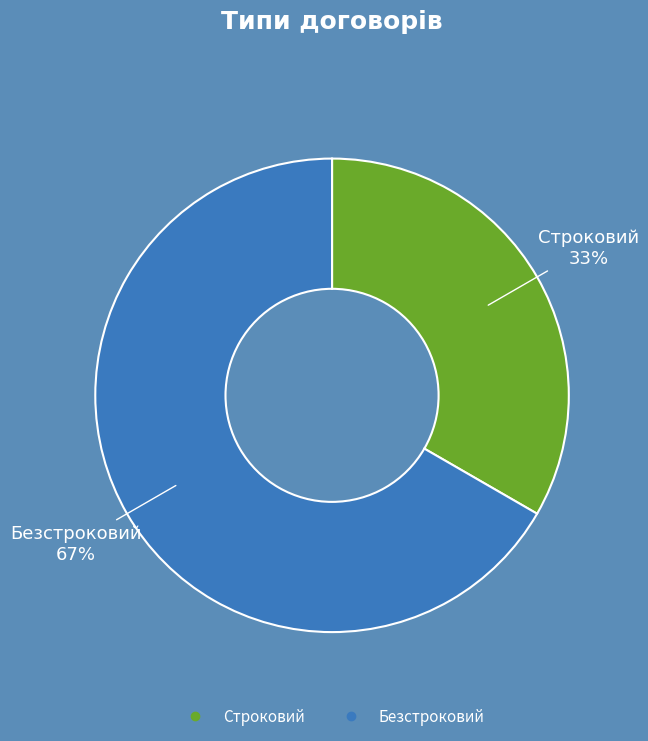

Do Строковий and Безстроковий together represent more than half of the pie?

Yes